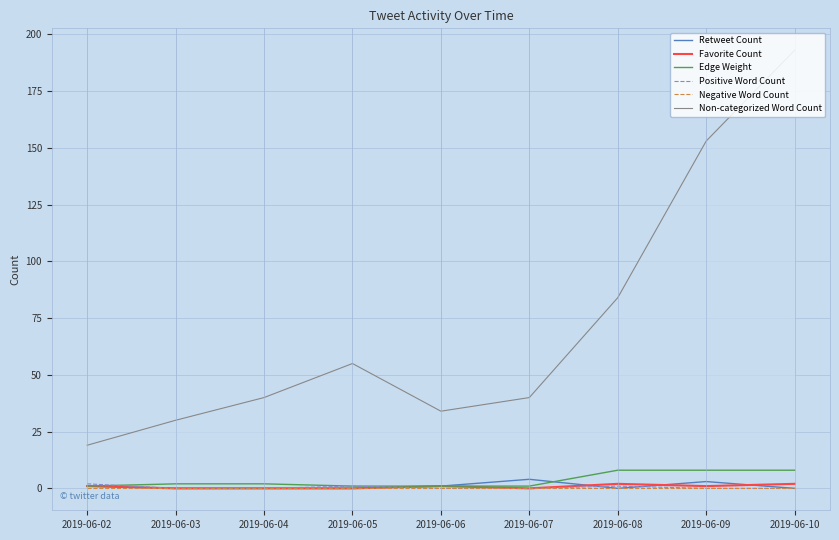

In Favorite Count, how many points are lower than both neighbors (excluding endpoints)?

2